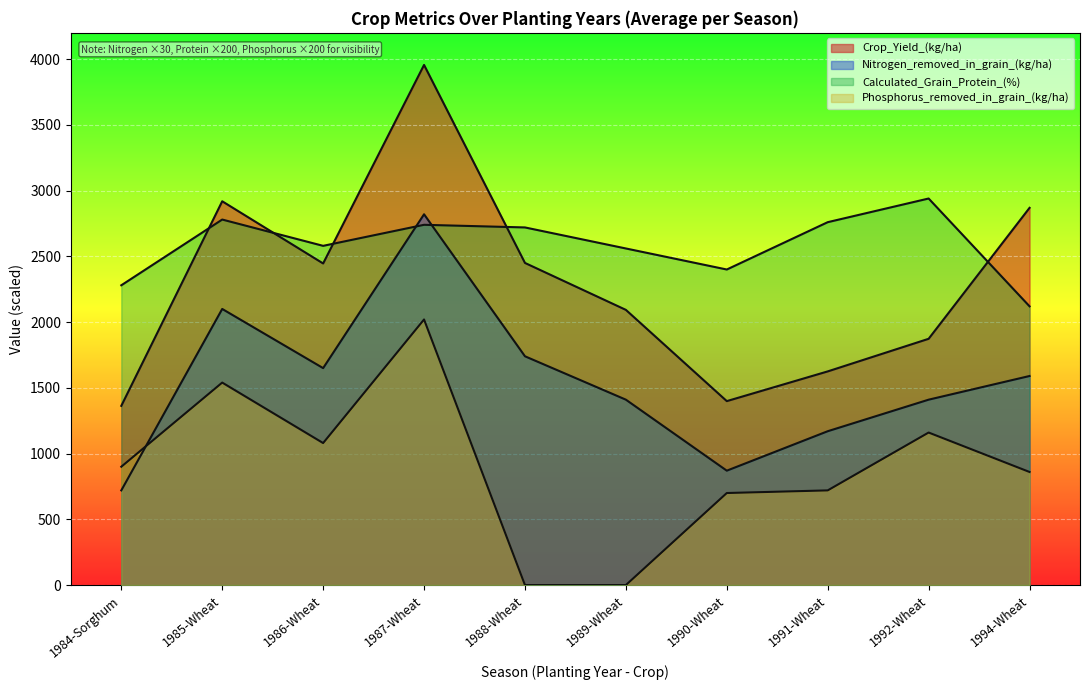

True or false: Calculated_Grain_Protein_(%) and Phosphorus_removed_in_grain_(kg/ha) cross at least once.

False